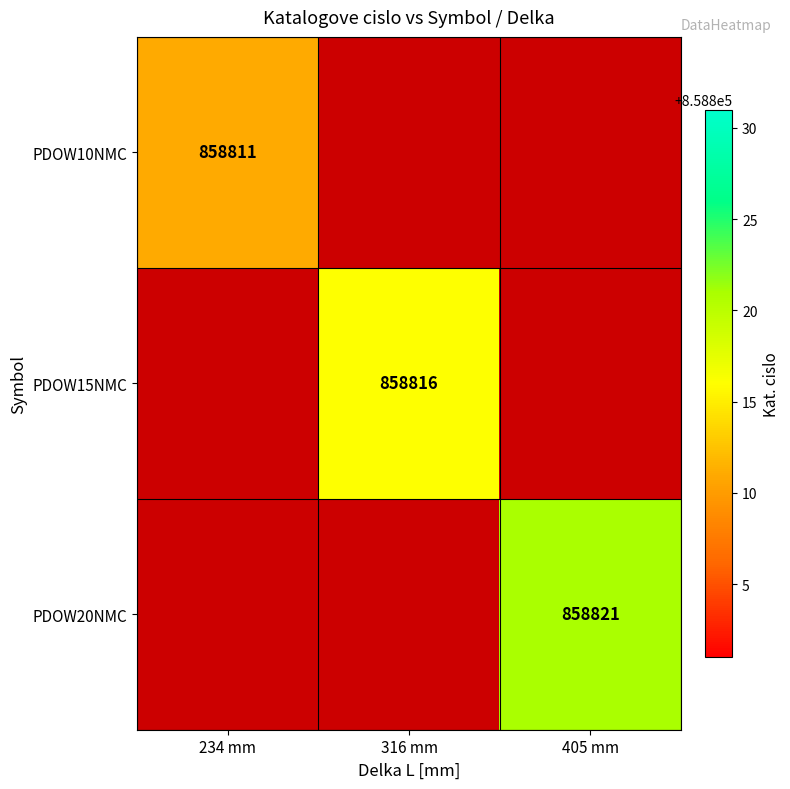

Between 316 mm and 405 mm, which is larger?

405 mm